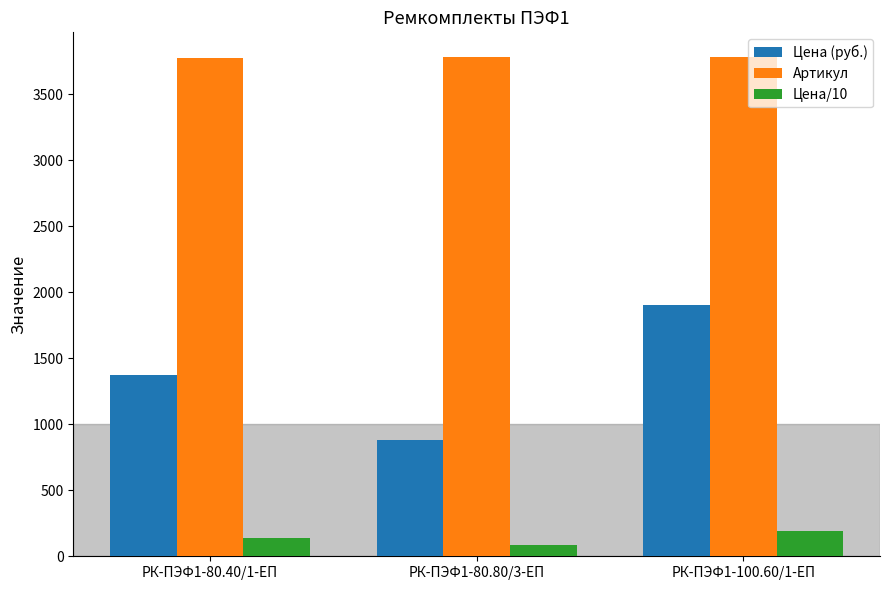

What is the difference between the maximum and minimum values in the Цена/10 series?

102.4